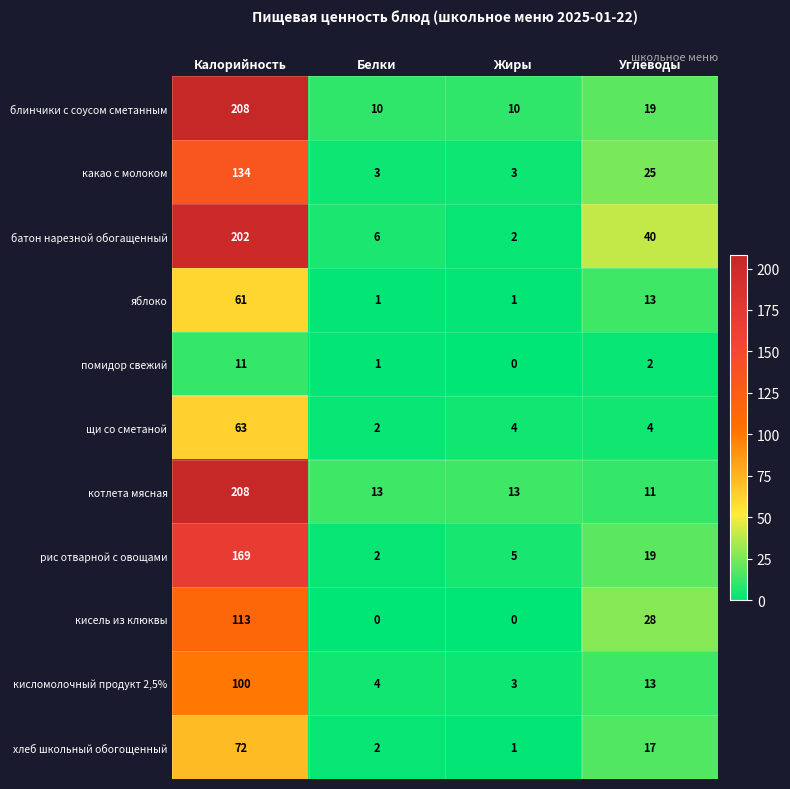

Which series has the largest total across all categories?

батон нарезной обогащенный